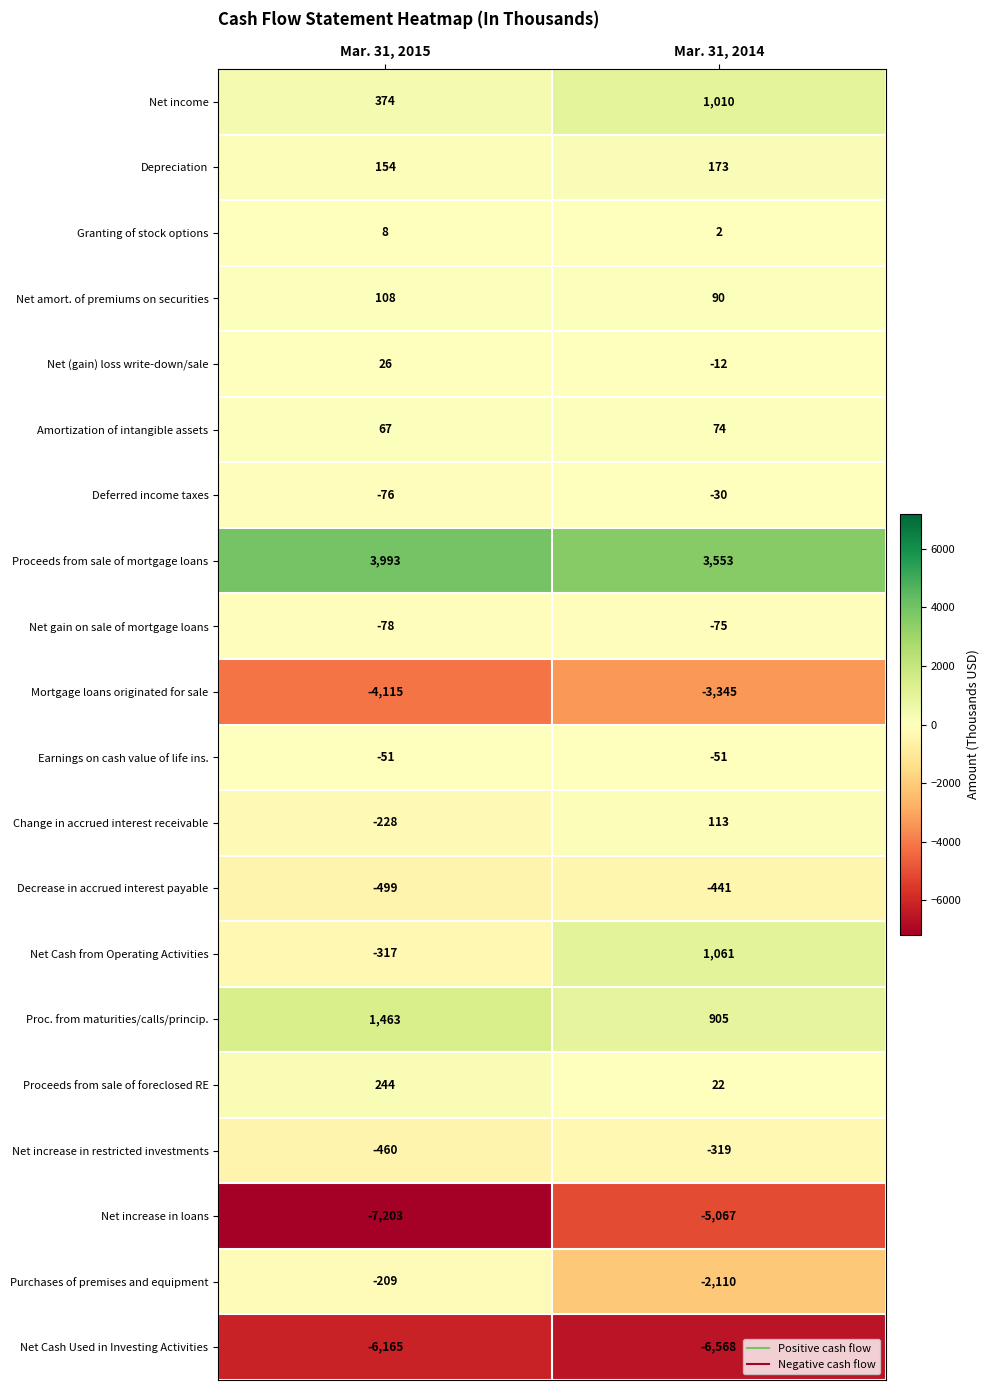

The value of Net increase in restricted investments at Mar. 31, 2015 is -460. True or false?

True